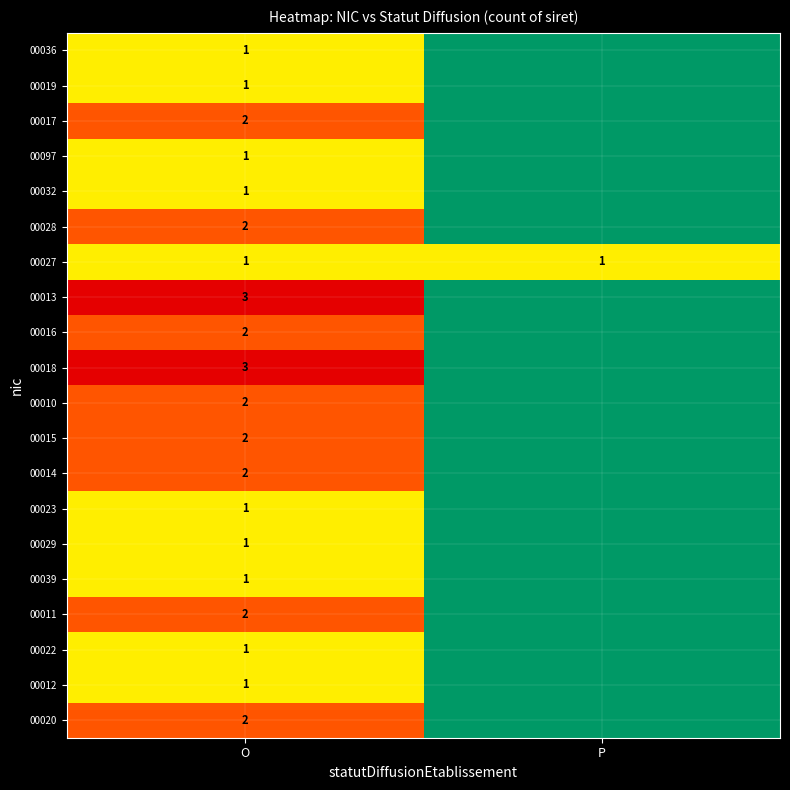

What is the total value across all series at O?

32